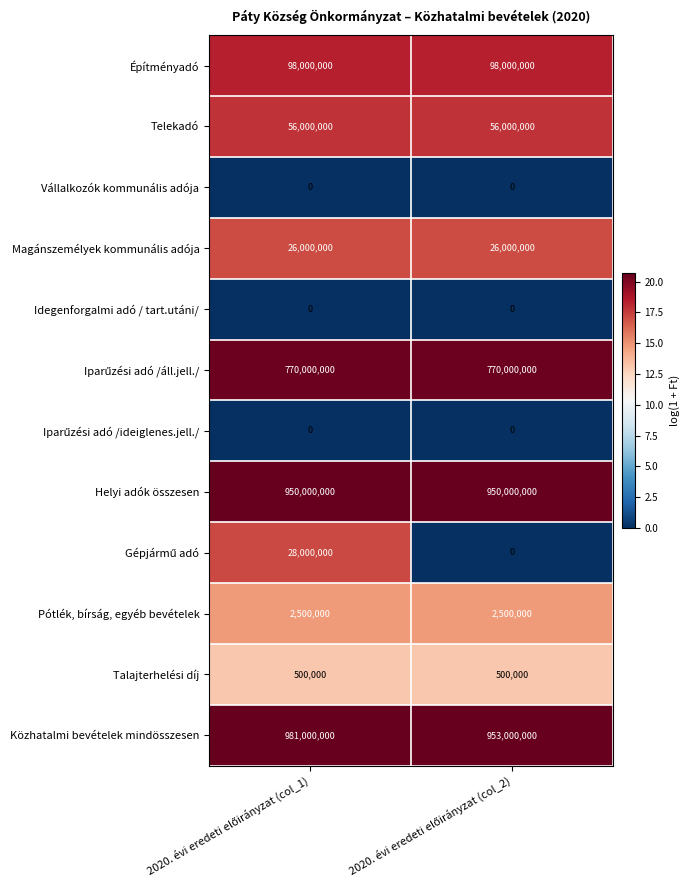

What is the sum of all Helyi adók összesen values?

1900000000